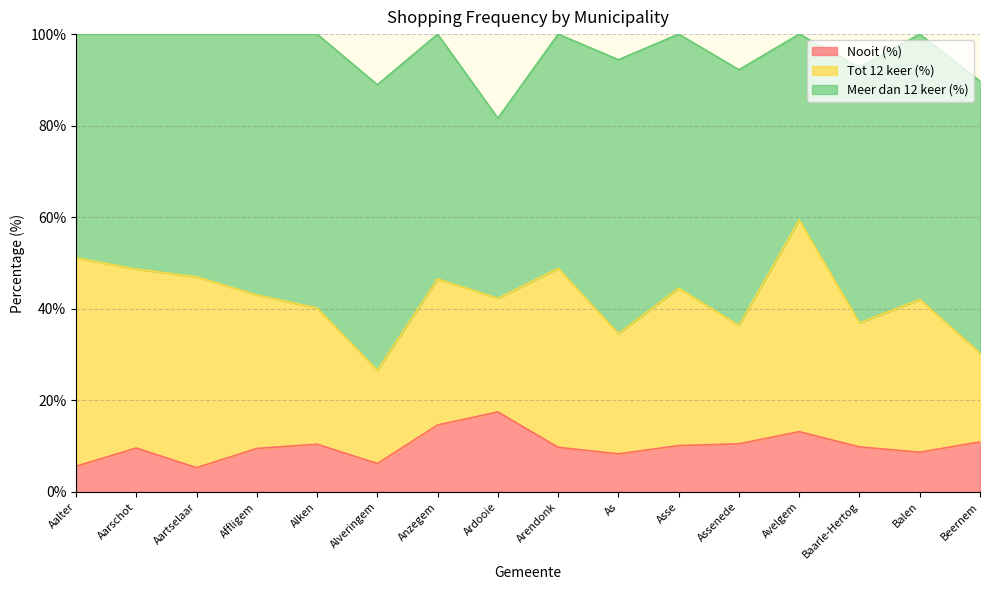

Reading left to right, what are all the values shown in this chart?

Nooit (%): Aalter=5.6	Aarschot=9.6	Aartselaar=5.3	Affligem=9.5	Alken=10.4	Alveringem=6.2	Anzegem=14.6	Ardooie=17.5	Arendonk=9.7	As=8.3	Asse=10.1	Assenede=10.5	Avelgem=13.1	Baarle-Hertog=9.8	Balen=8.7	Beernem=10.9
Tot 12 keer (%): Aalter=45.5	Aarschot=39.1	Aartselaar=41.7	Affligem=33.5	Alken=29.7	Alveringem=20.4	Anzegem=31.9	Ardooie=24.8	Arendonk=39.1	As=26.3	Asse=34.4	Assenede=25.8	Avelgem=46.2	Baarle-Hertog=27.1	Balen=33.4	Beernem=19.4
Meer dan 12 keer (%): Aalter=48.9	Aarschot=51.3	Aartselaar=53.0	Affligem=57.0	Alken=59.8	Alveringem=62.4	Anzegem=53.5	Ardooie=39.4	Arendonk=51.2	As=59.9	Asse=55.5	Assenede=55.9	Avelgem=40.6	Baarle-Hertog=55.8	Balen=58.0	Beernem=59.4